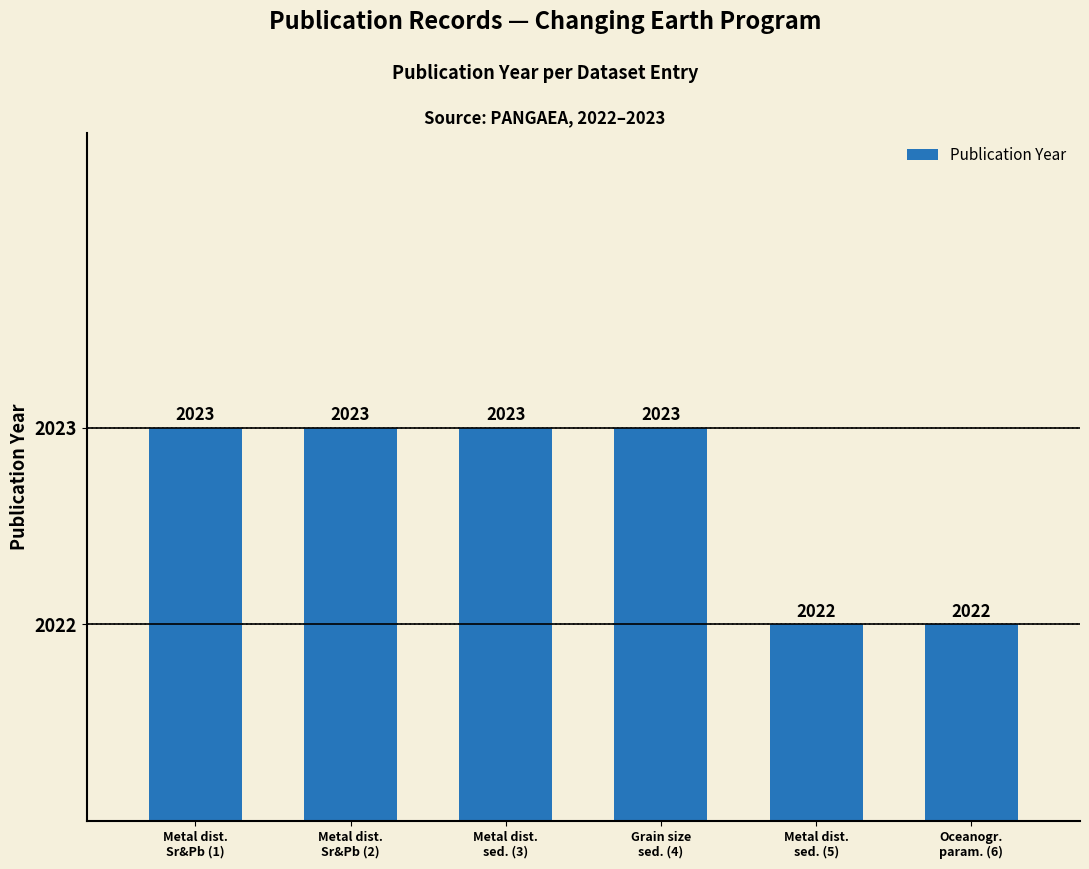

What is the ratio of the value at Metal dist.
Sr&Pb (1) to the value at Metal dist.
Sr&Pb (2)?

1.0